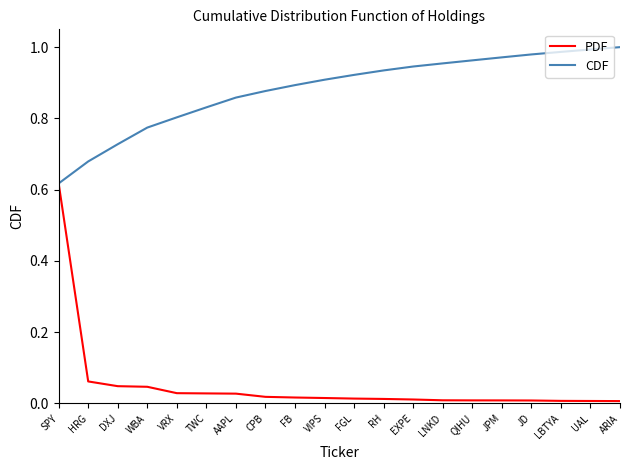

What position from the right is SPY?

20